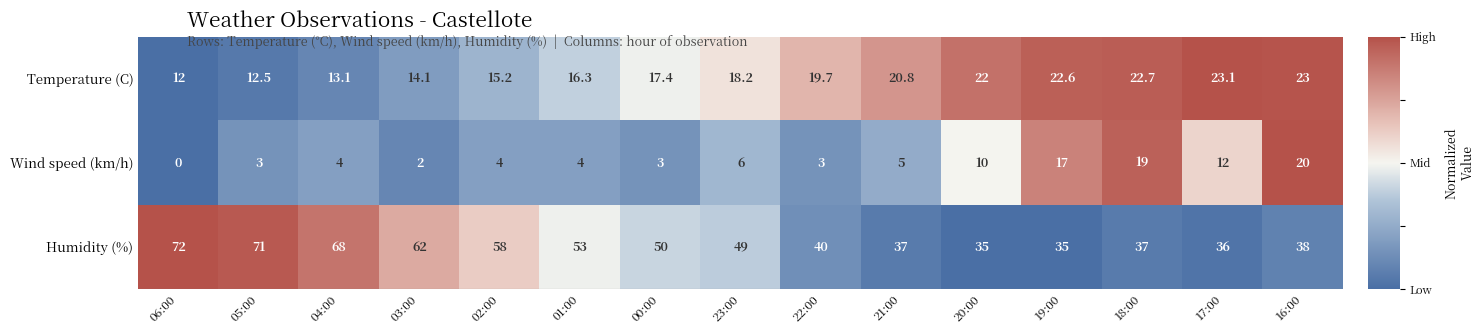

The value of Temperature (C) at 22:00 is 7.7. True or false?

False